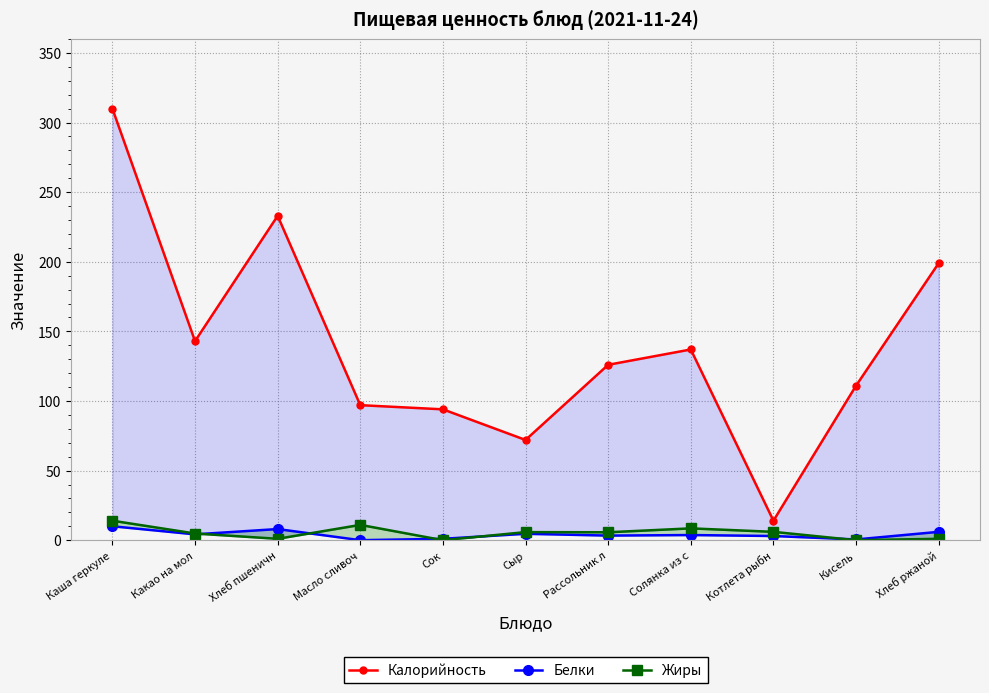

At Кисель, list the series in order from smallest to largest.

Жиры, Белки, Калорийность